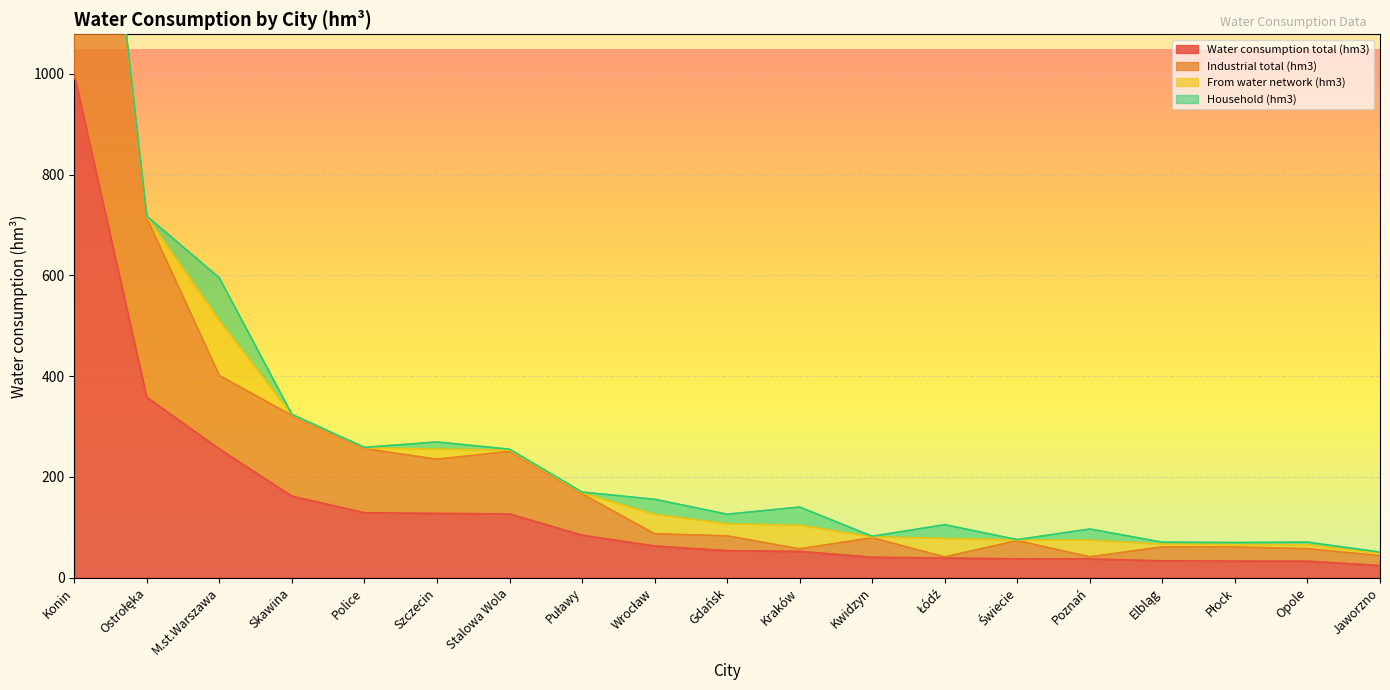

The Water consumption total (hm3) series shows 128.8 at Police. True or false?

True